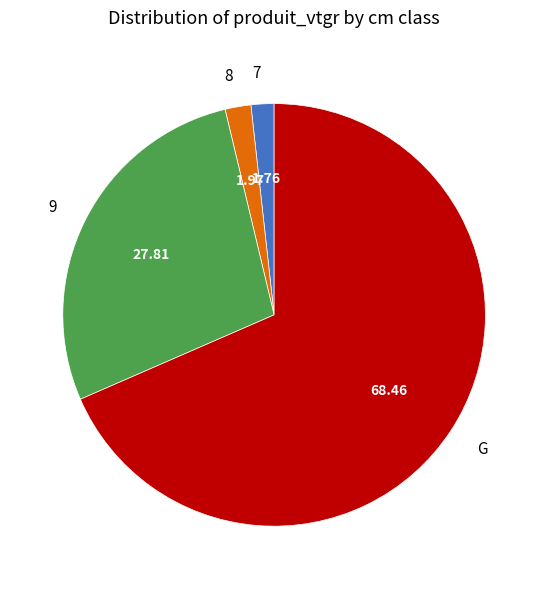

Is it true that 8 is 2% of the pie?

True